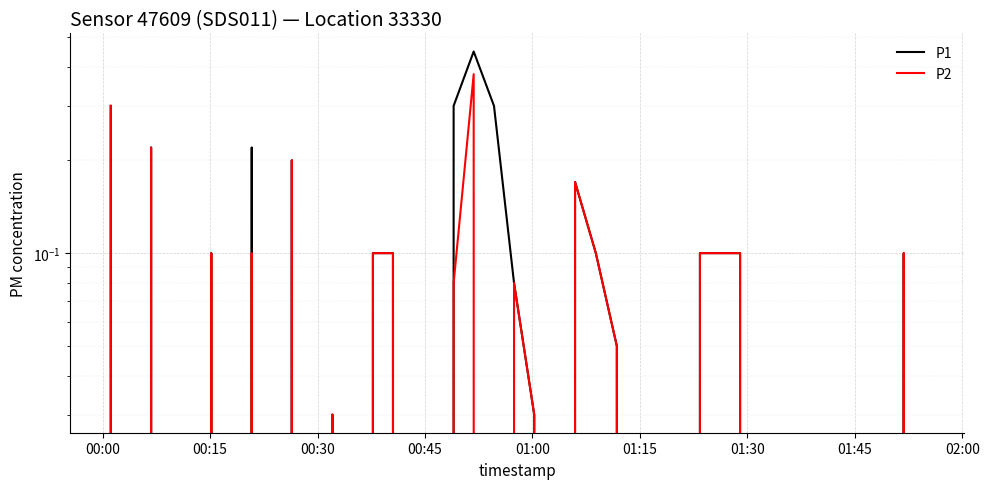

What are all the series names shown in the legend?

P1, P2